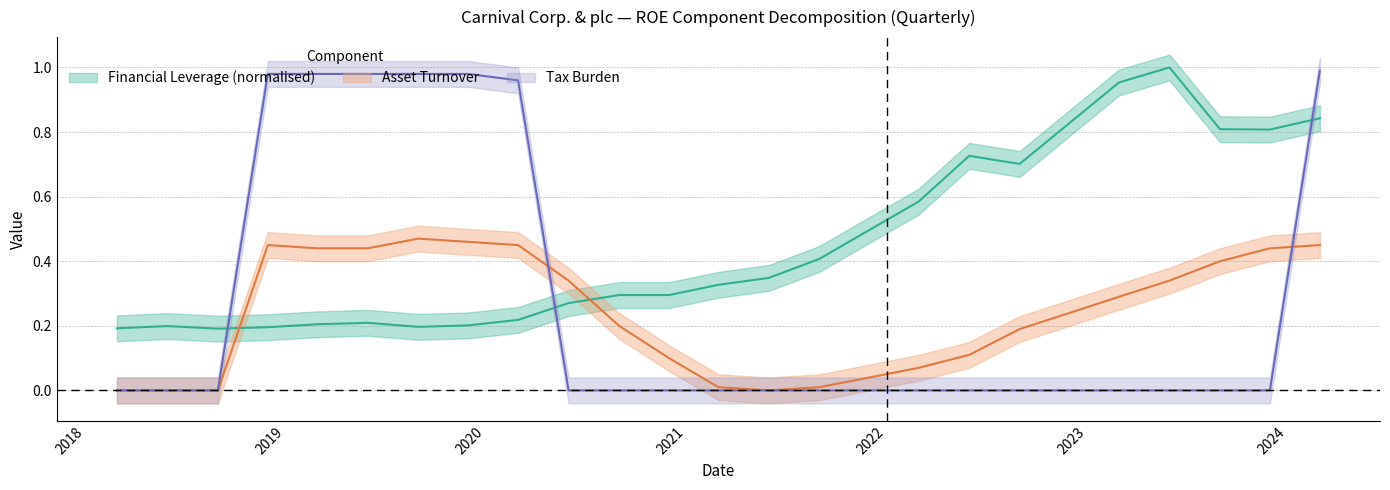

In Asset Turnover, how many points are higher than both neighbors (excluding endpoints)?

2